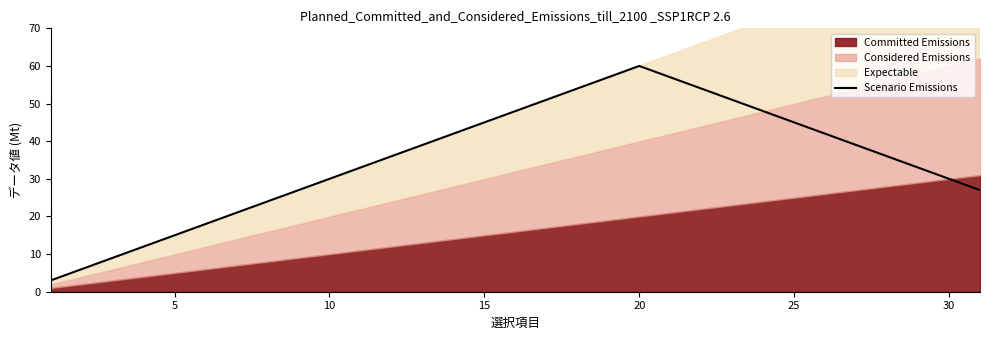

The Scenario Emissions series shows 6 at 30. True or false?

False